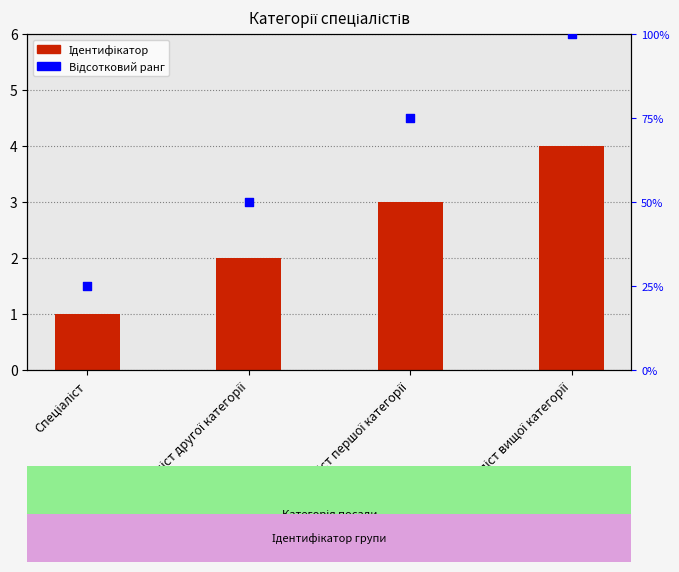

Which series has the largest Y range (max minus min)?

Відсотковий ранг